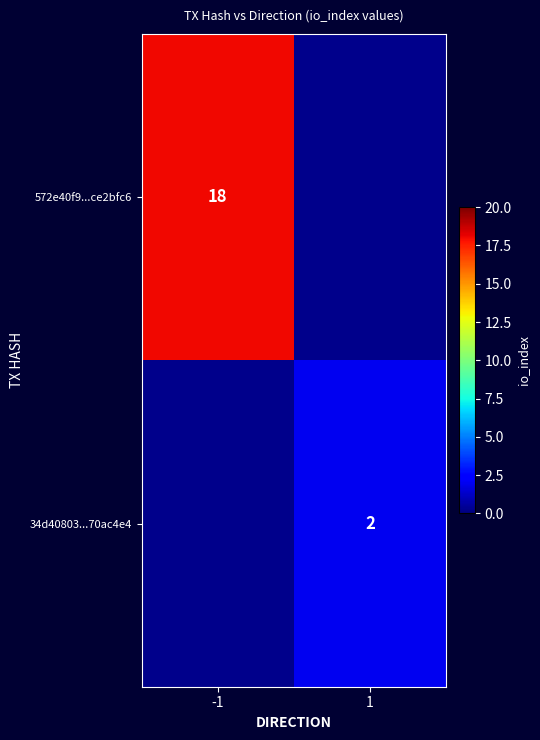

The 34d40803...70ac4e4 series shows 3 at 1. True or false?

False